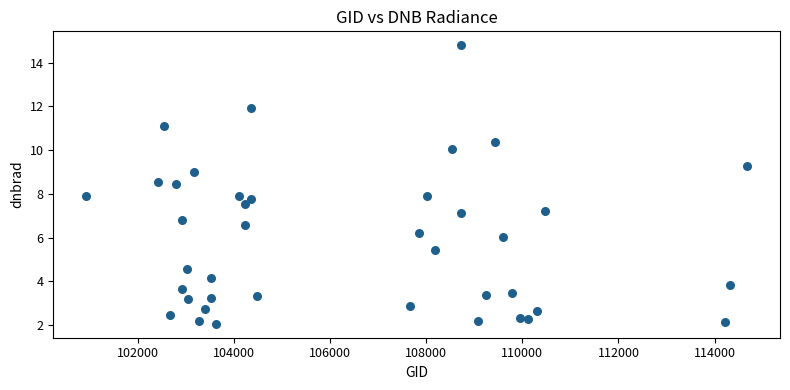

What is the range of Y values (max minus min)?

12.7